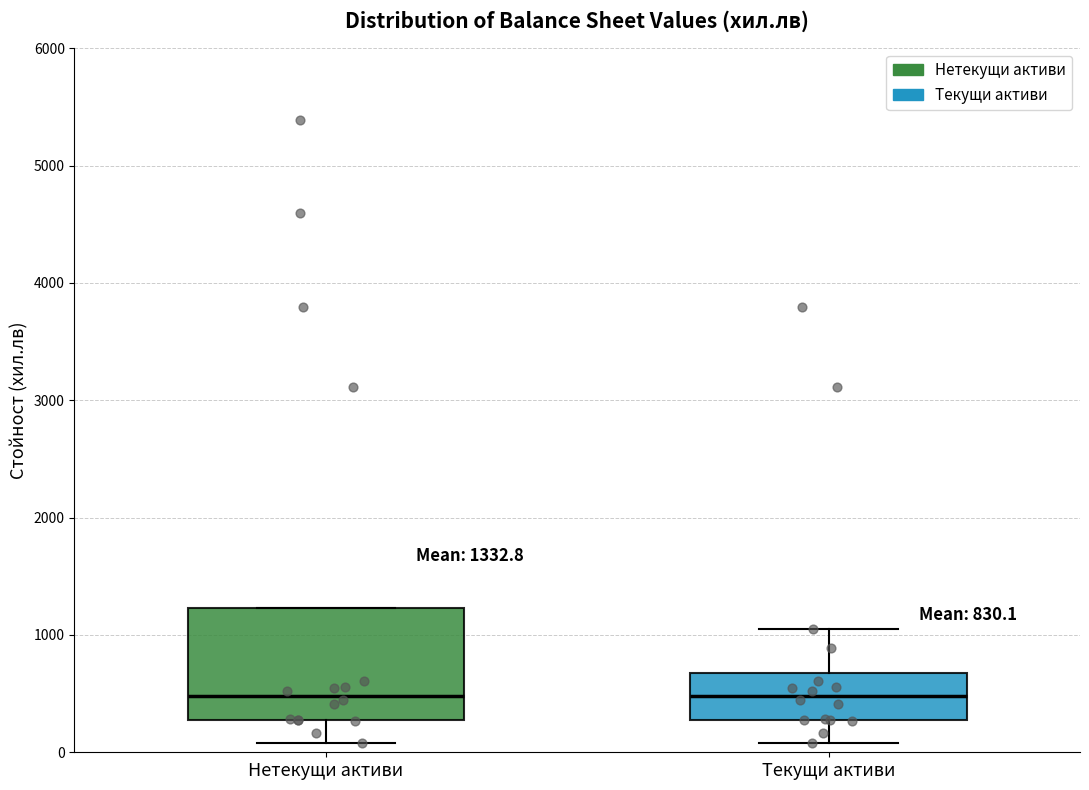

Comparing the boxes themselves (not the whiskers), which one is the tallest?

Нетекущи активи